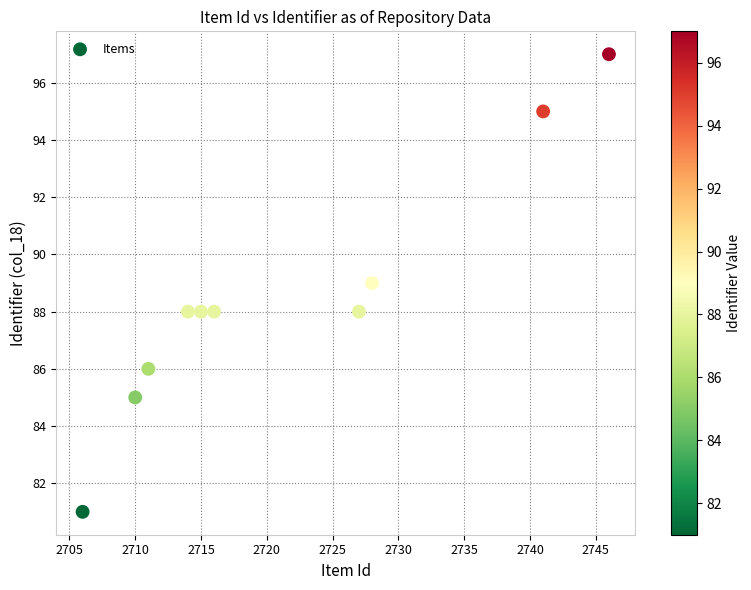

What is the average X value?

2721